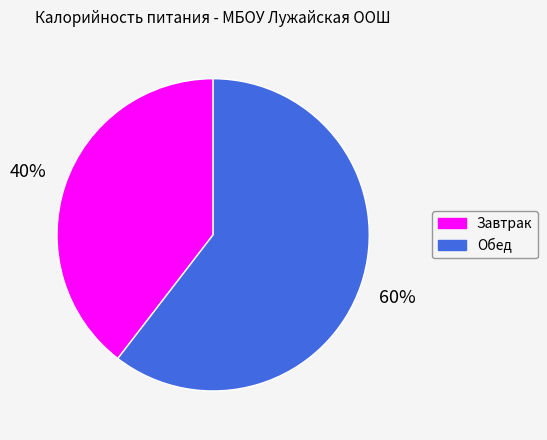

True or false: Завтрак accounts for 40% of the total.

True